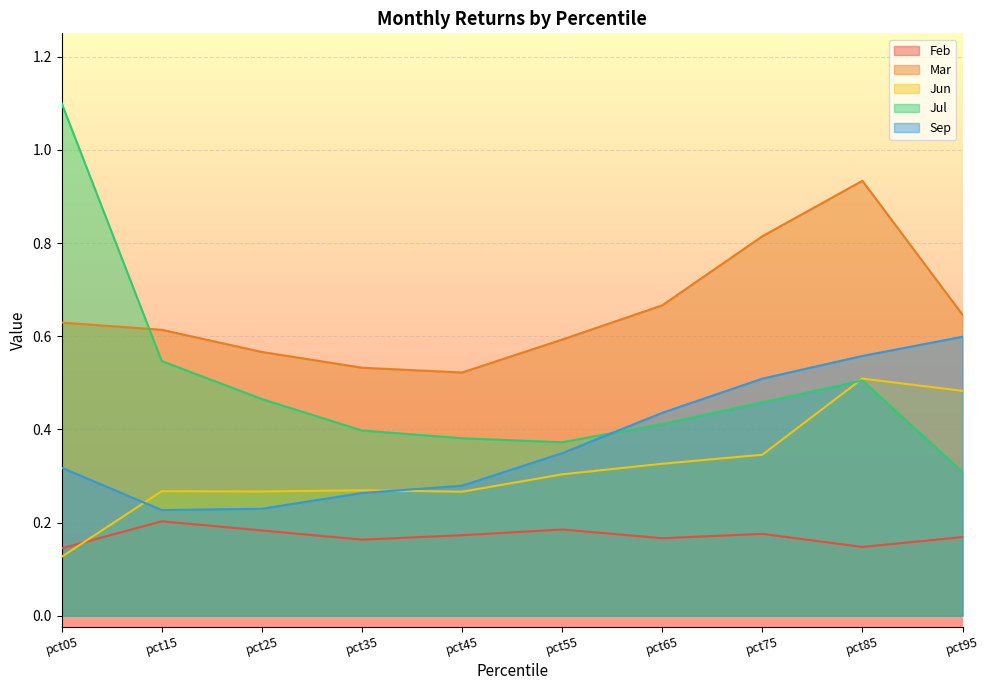

List the series in order of their peak value, lowest first.

Feb, Jun, Sep, Mar, Jul